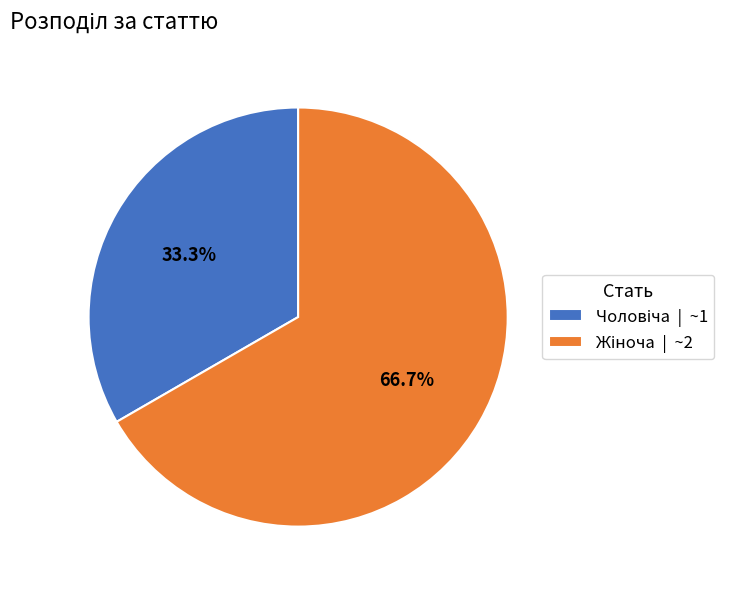

Is there a majority slice in this chart?

Yes